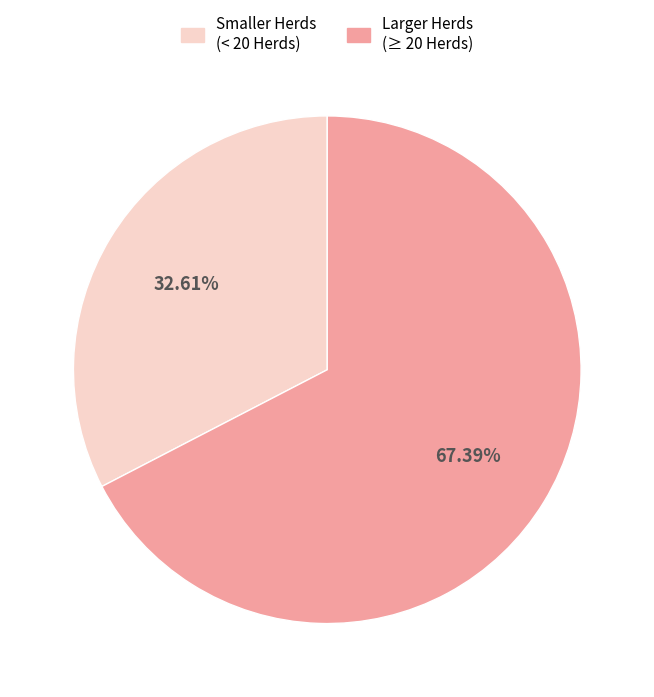

Is there a majority slice in this chart?

Yes